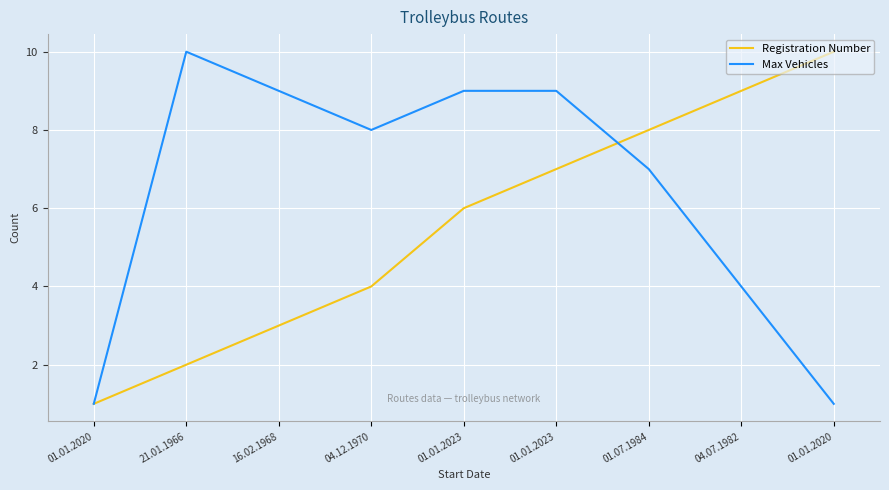

What are all the series names shown in the legend?

Registration Number, Max Vehicles